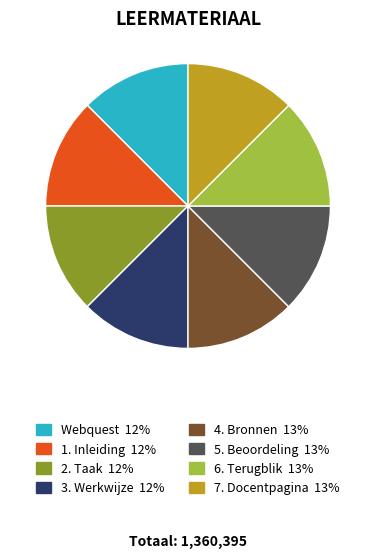

What is the ratio of the value at 7. Docentpagina to the value at 5. Beoordeling?

1.0